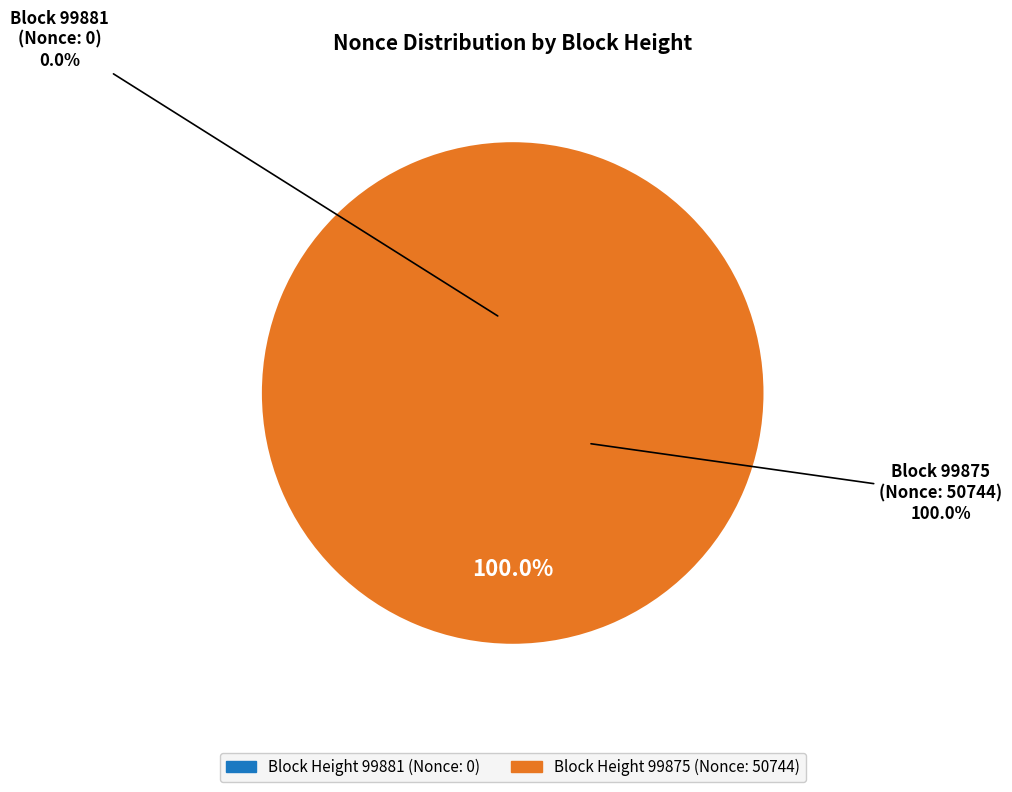

Rank the categories by value from highest to lowest.

99875, 99881